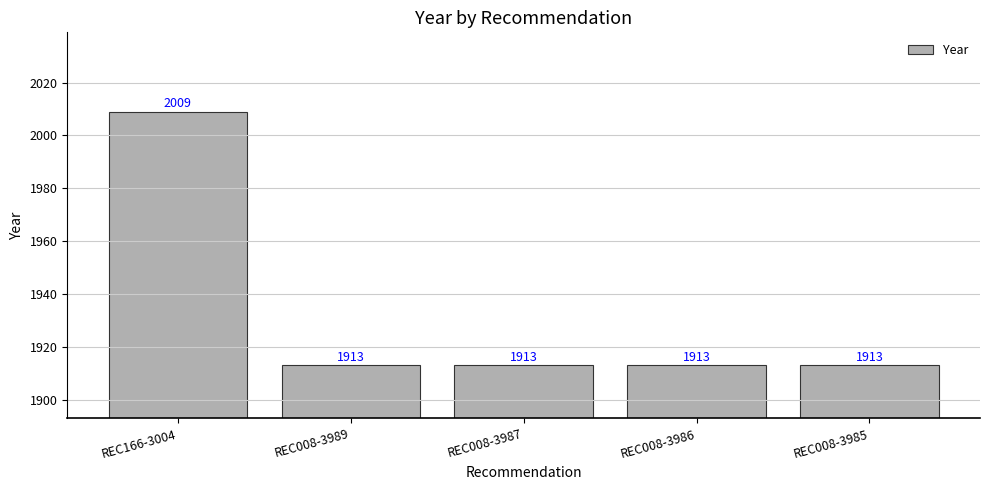

Reading left to right, transcribe all the data shown in this chart.

2009	1913	1913	1913	1913